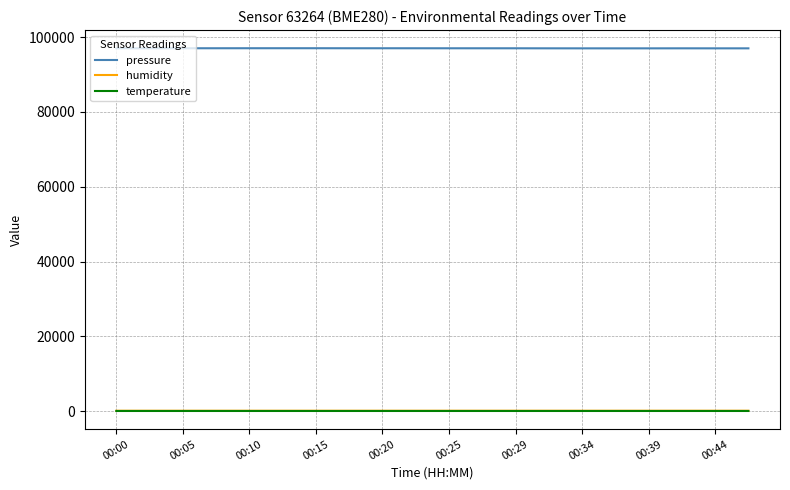

True or false: pressure and humidity intersect in this chart.

False